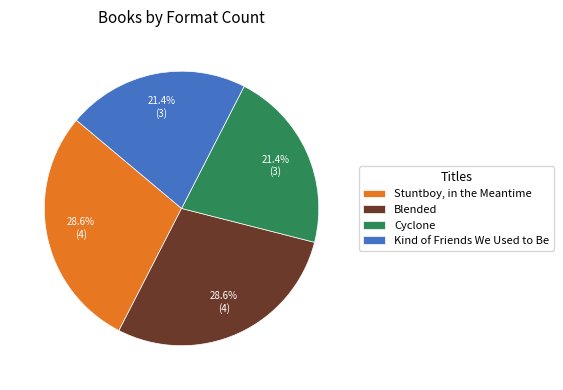

Does any single category account for the majority?

No